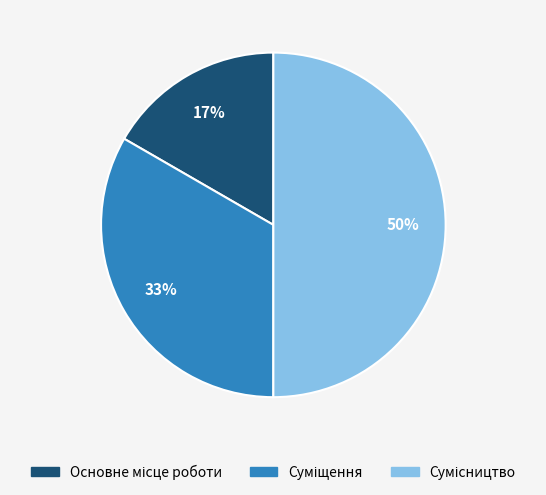

To the nearest percent, what is the average slice percentage?

33%